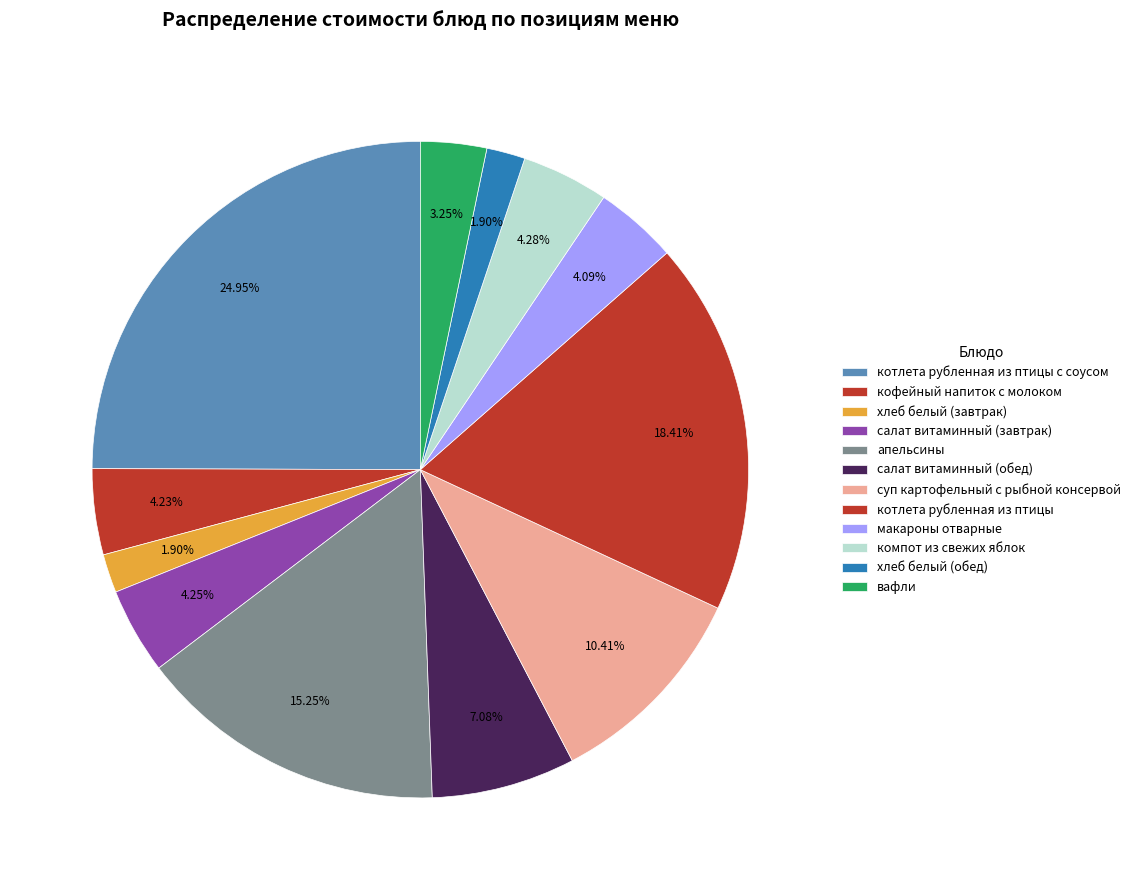

To the nearest percent, what is the average slice percentage?

8%